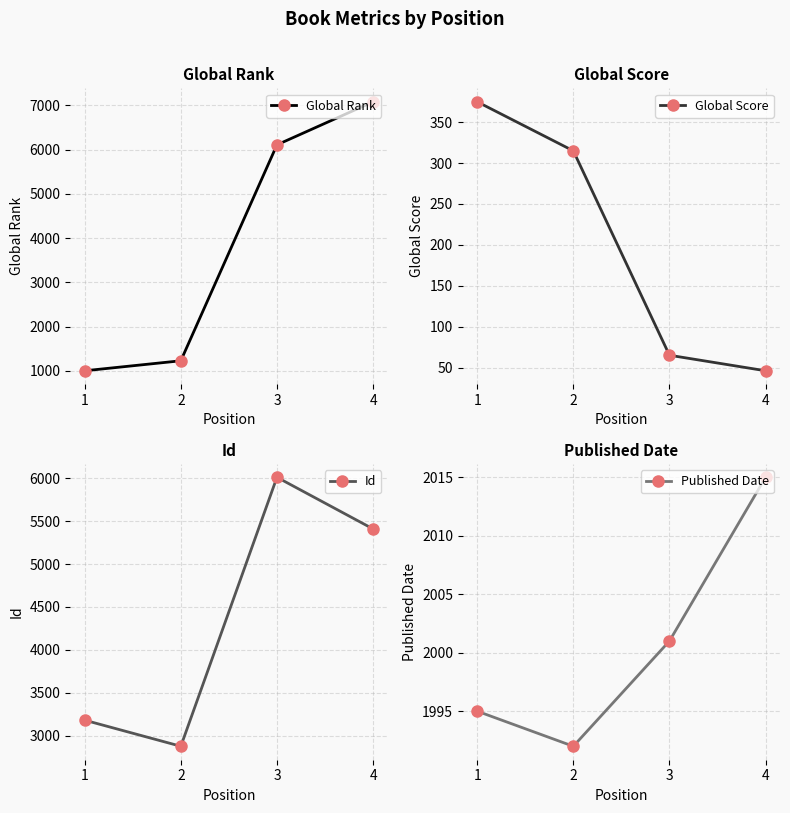

What is the sum of all Id values?

17476